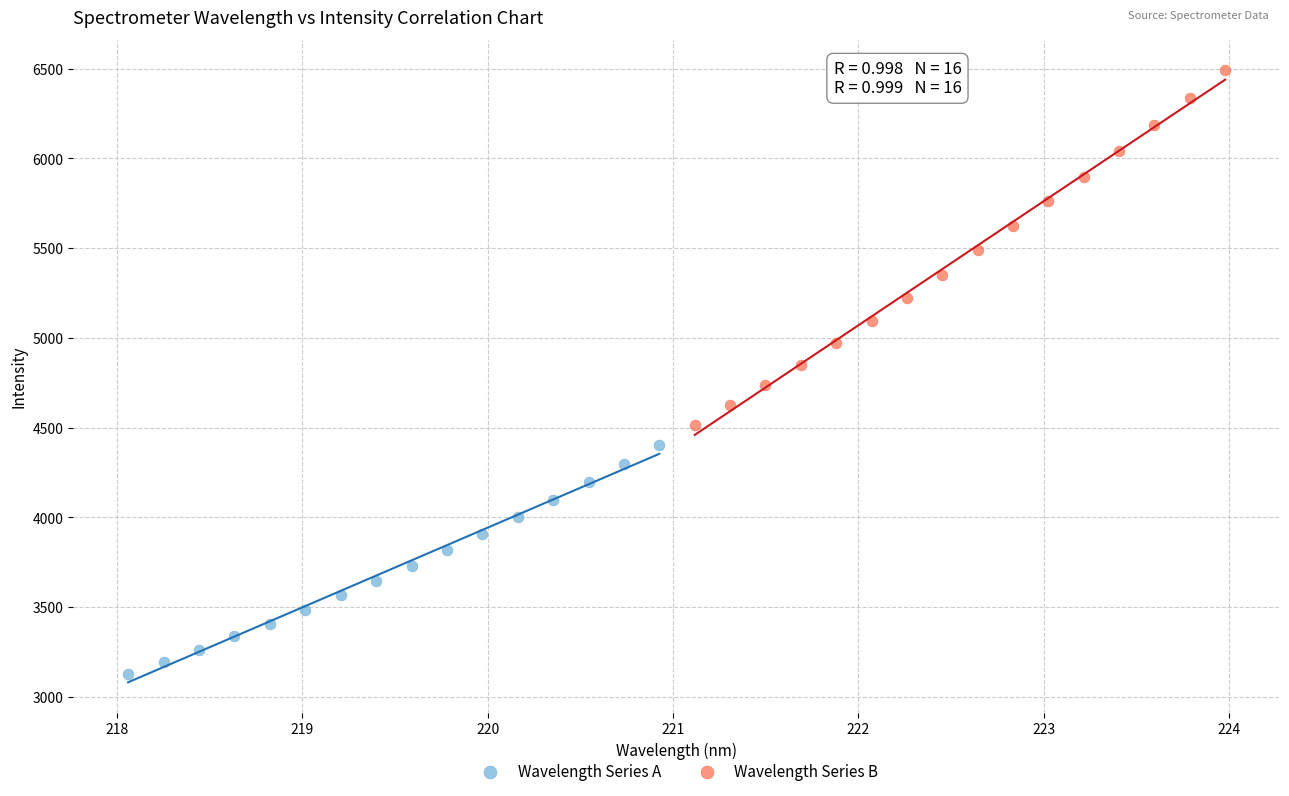

Which series contains the lowest Y value?

Wavelength Series A